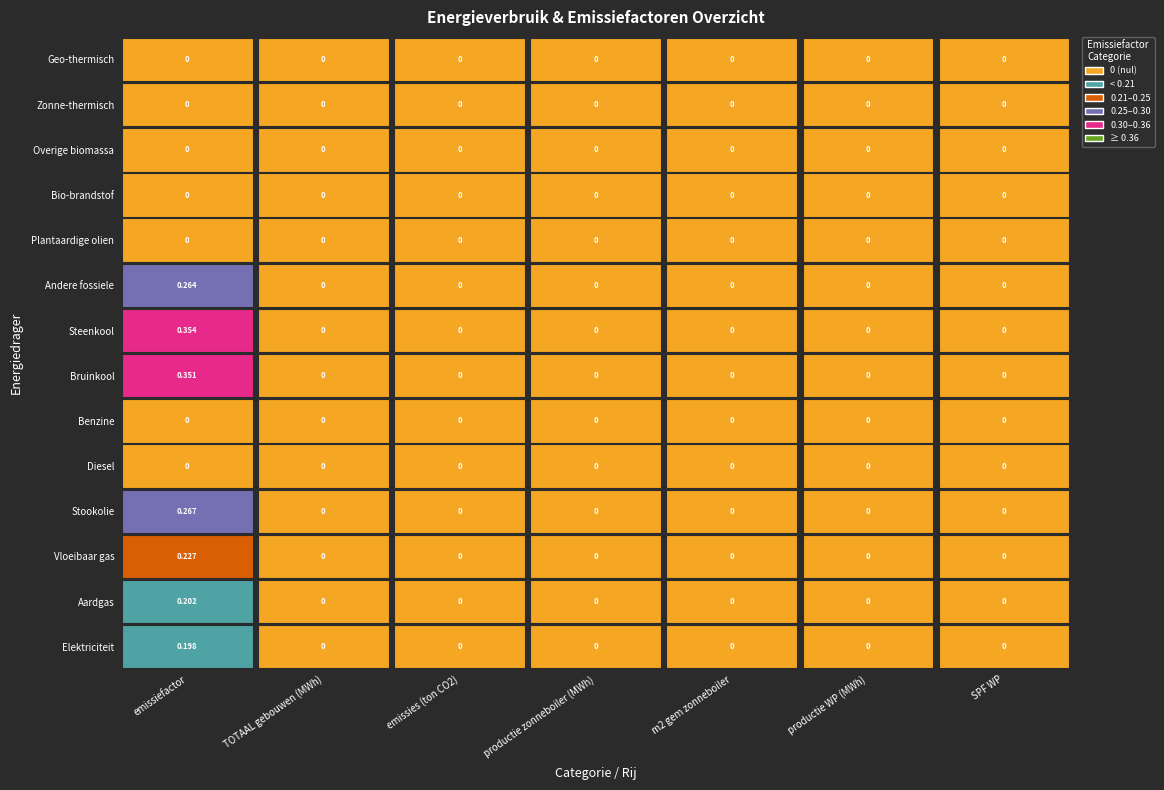

What is the greatest value displayed?

0.4